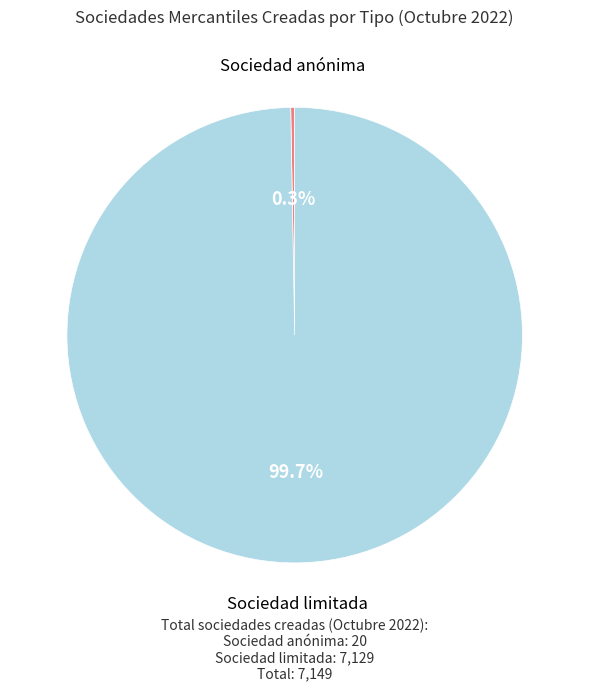

Is there a majority slice in this chart?

Yes